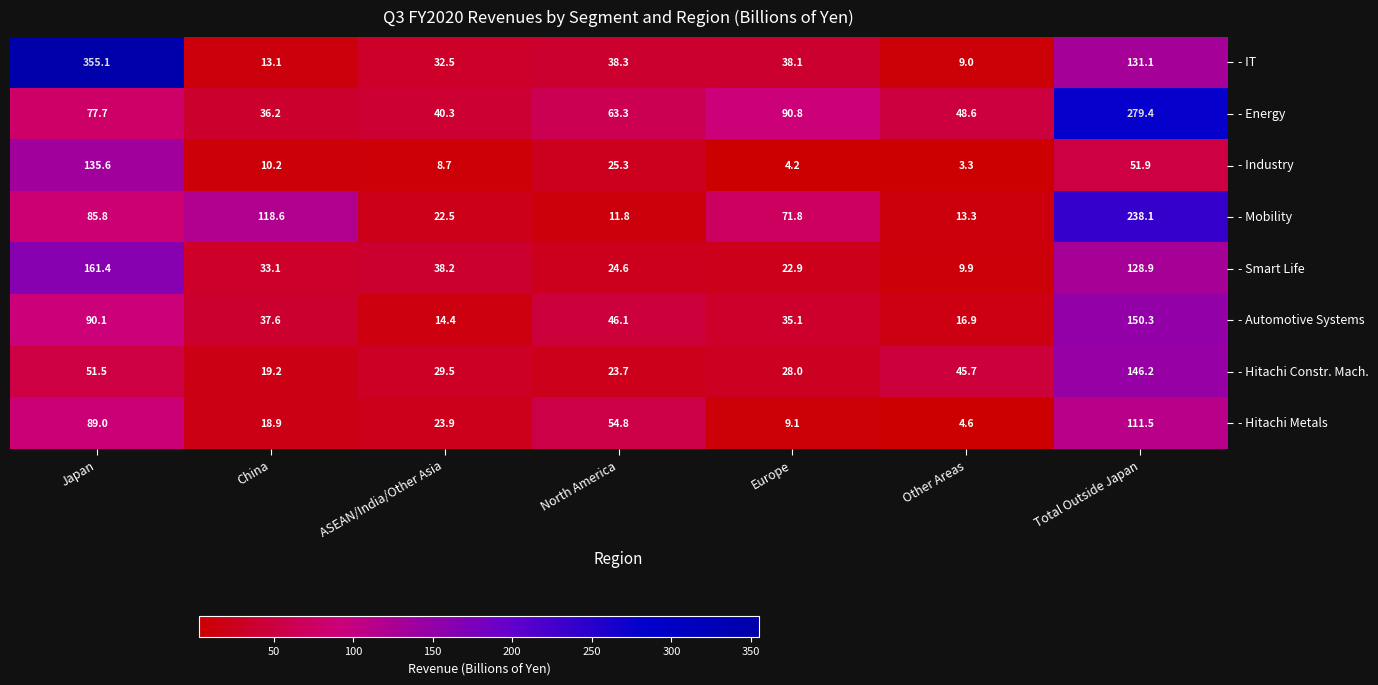

List the labels in order of - IT value, largest first.

Japan, Total Outside Japan, North America, Europe, ASEAN/India/Other Asia, China, Other Areas